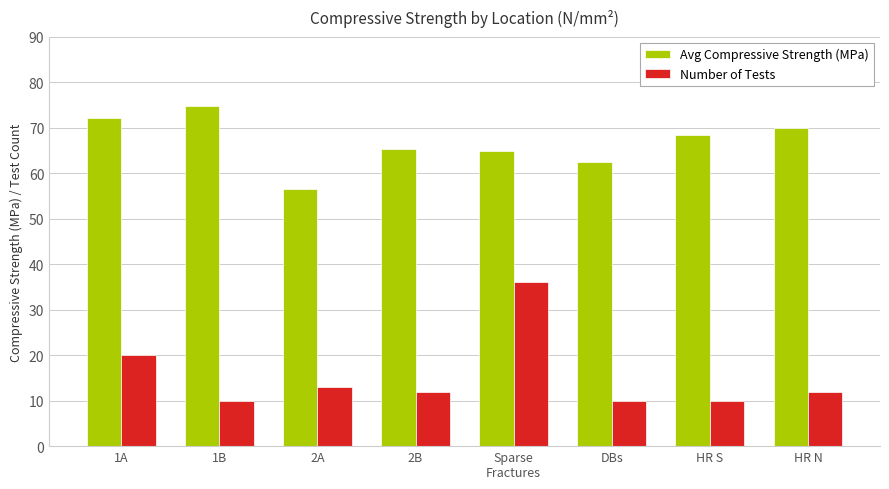

How many groups of bars are there?

8